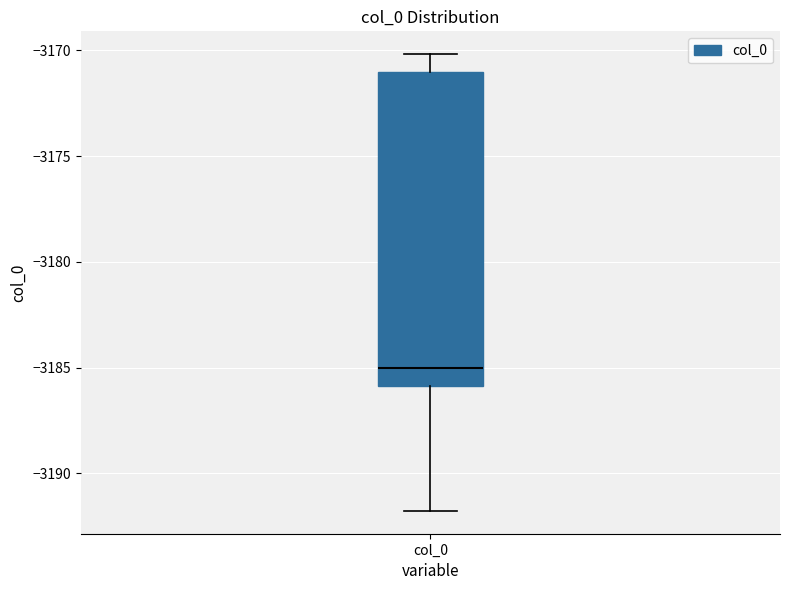

Where does the lower whisker of the box for col_0 end on the y-axis? The values are not printed on the chart, so give them approximately, as read against the axis.

-3192